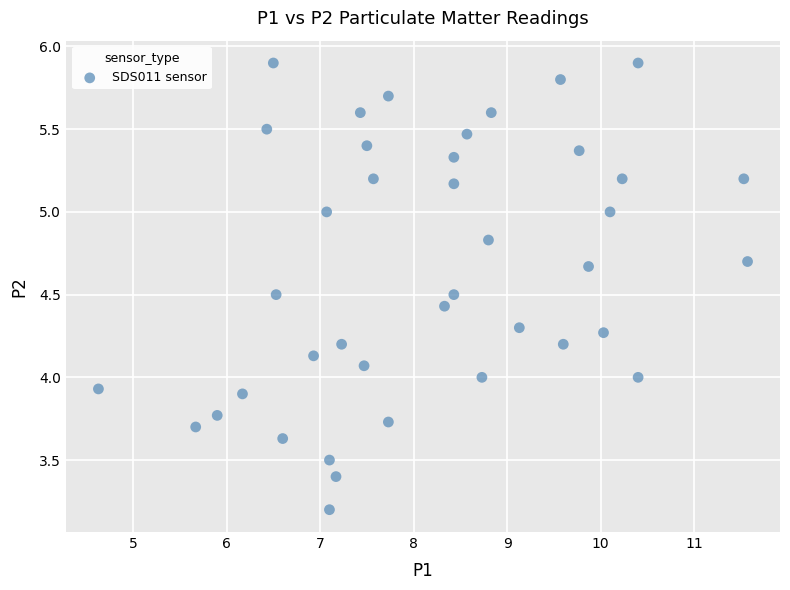

What is the range of Y values (max minus min)?

2.7